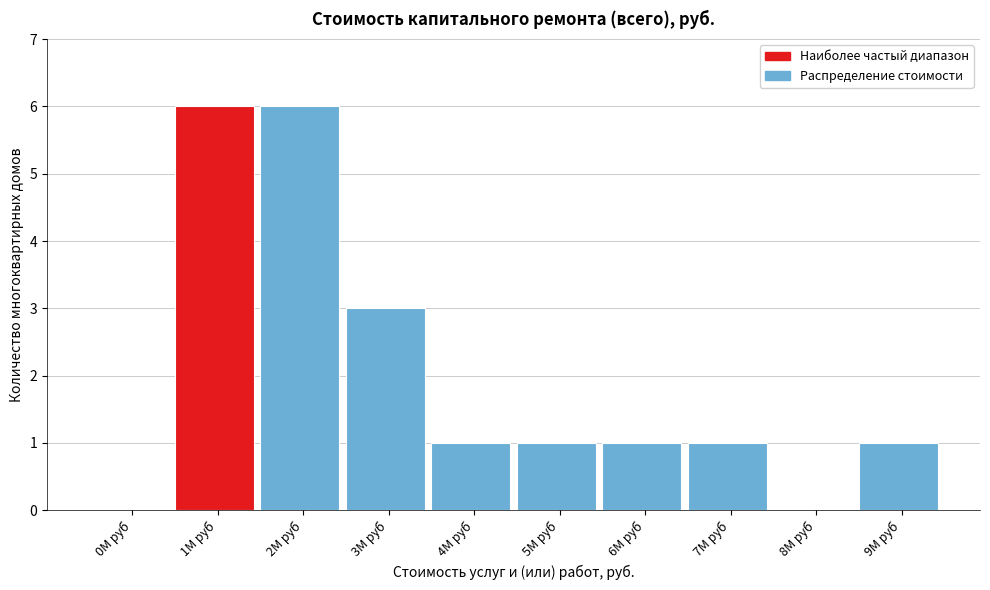

Reading left to right, list all the values displayed in this chart.

0M руб=0	1M руб=6	2M руб=6	3M руб=3	4M руб=1	5M руб=1	6M руб=1	7M руб=1	8M руб=0	9M руб=1